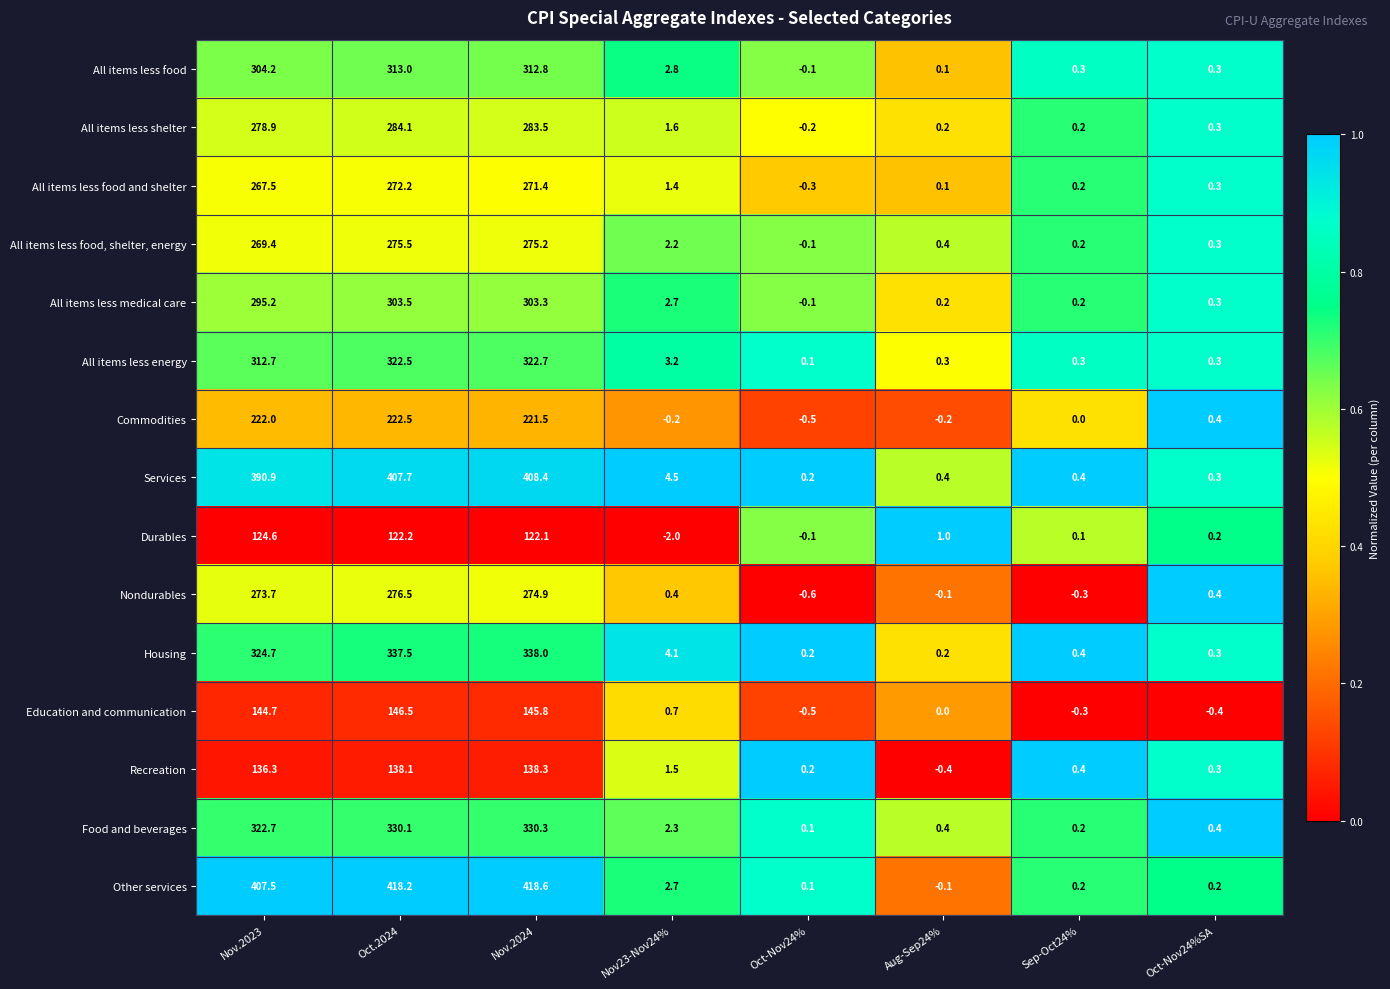

At which label does All items less medical care first exceed 2?

Nov.2023